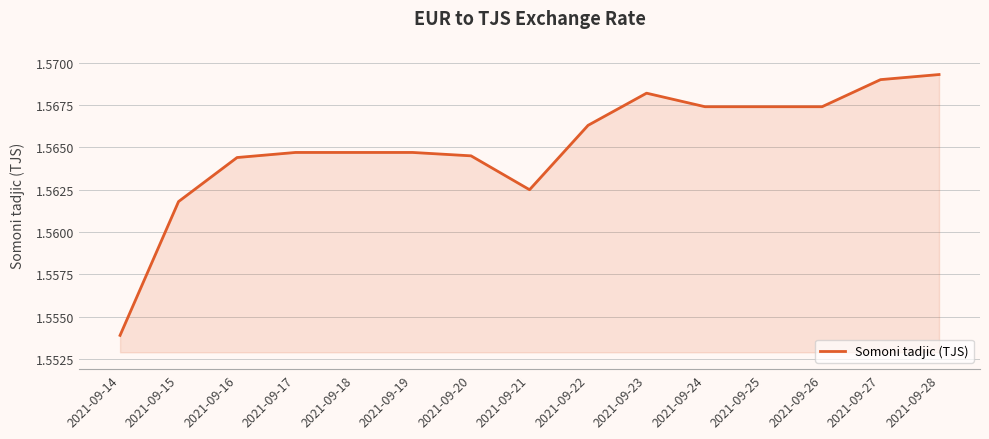

Count the values in the range 1 to 2.

15